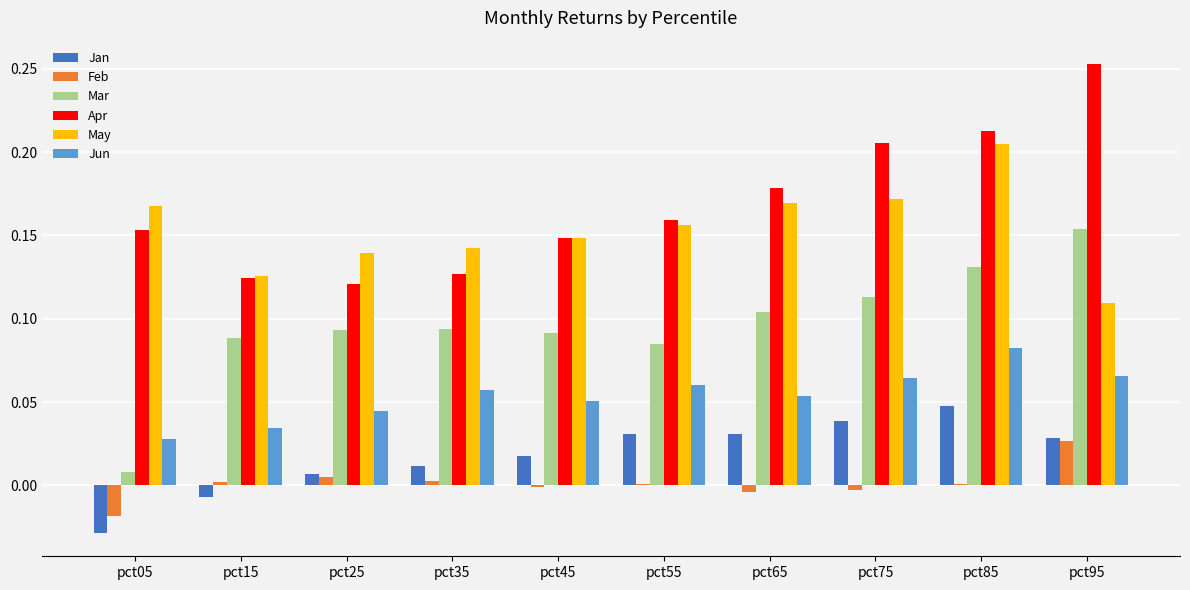

Which series changed the most between pct25 and pct85?

Apr